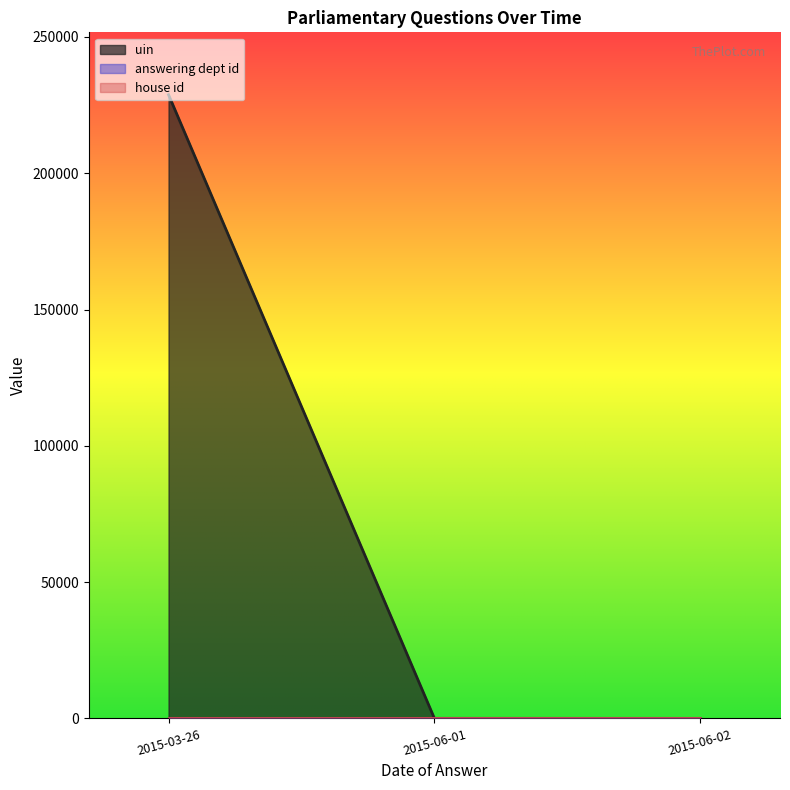

What is the minimum value shown in the chart?

1